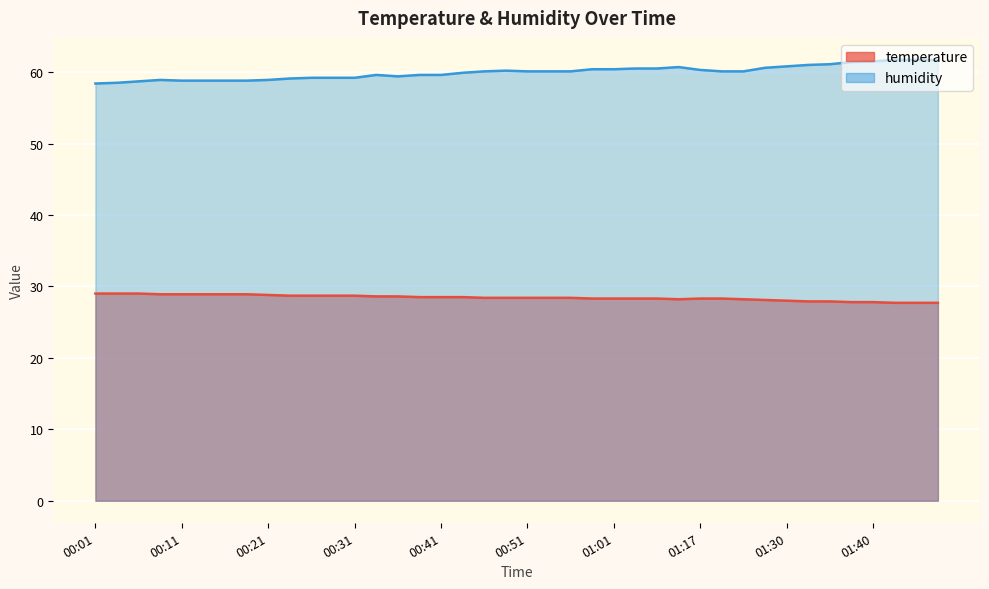

True or false: temperature has more than 2 interior local peaks.

False